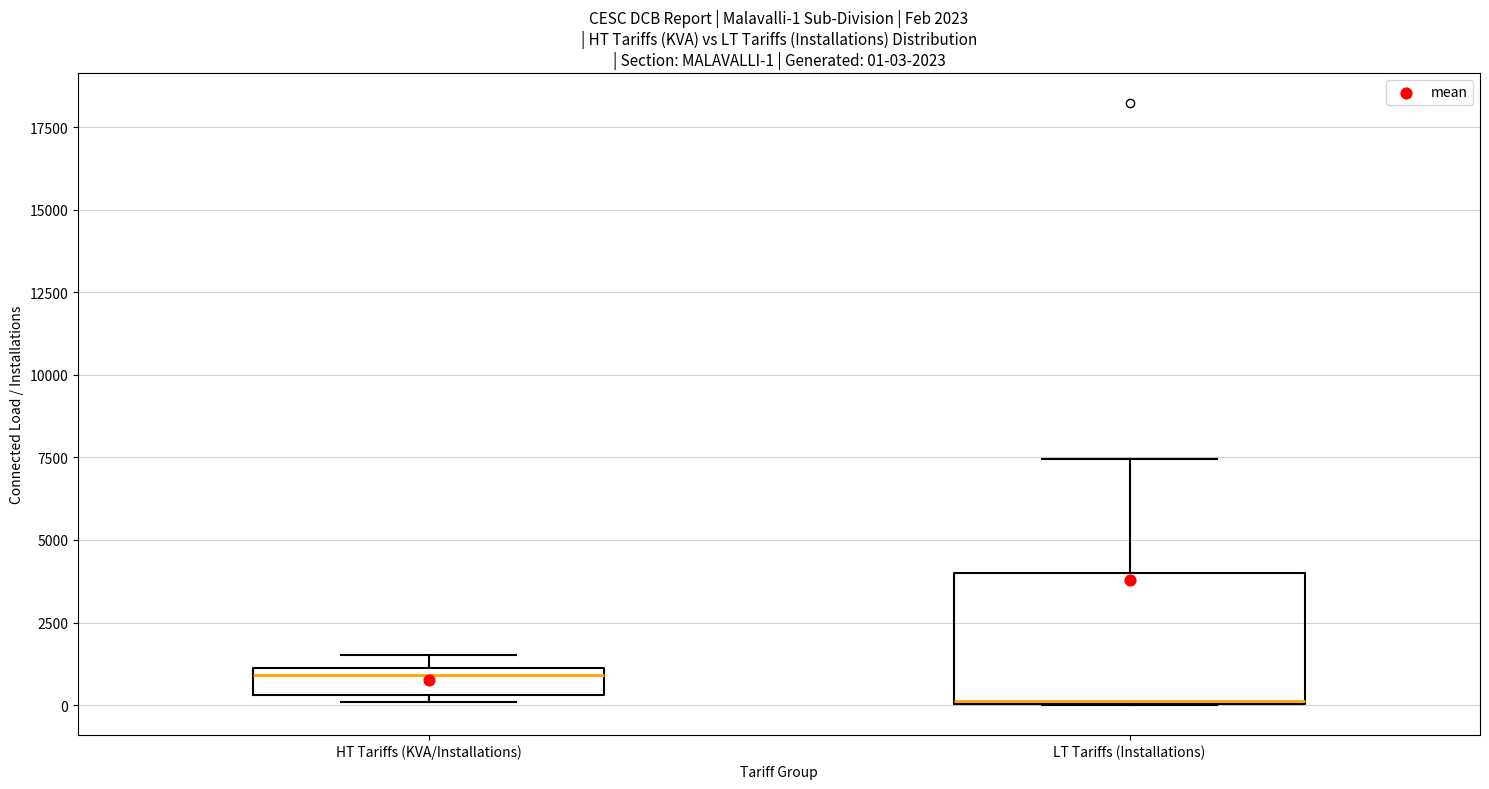

Which box is the tallest, from its lower edge to its upper edge?

LT Tariffs (Installations)